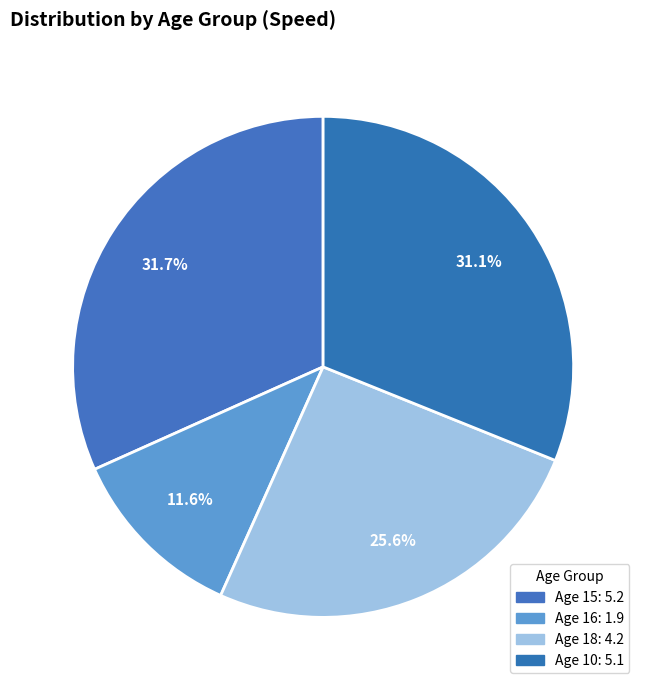

How many segments does this pie chart have?

4